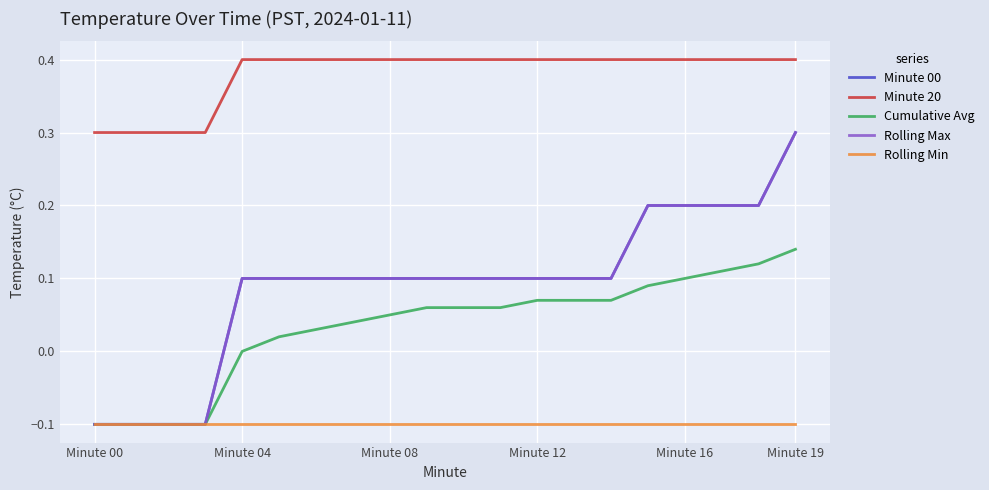

What is the difference between the maximum and minimum values in the Minute 20 series?

0.1